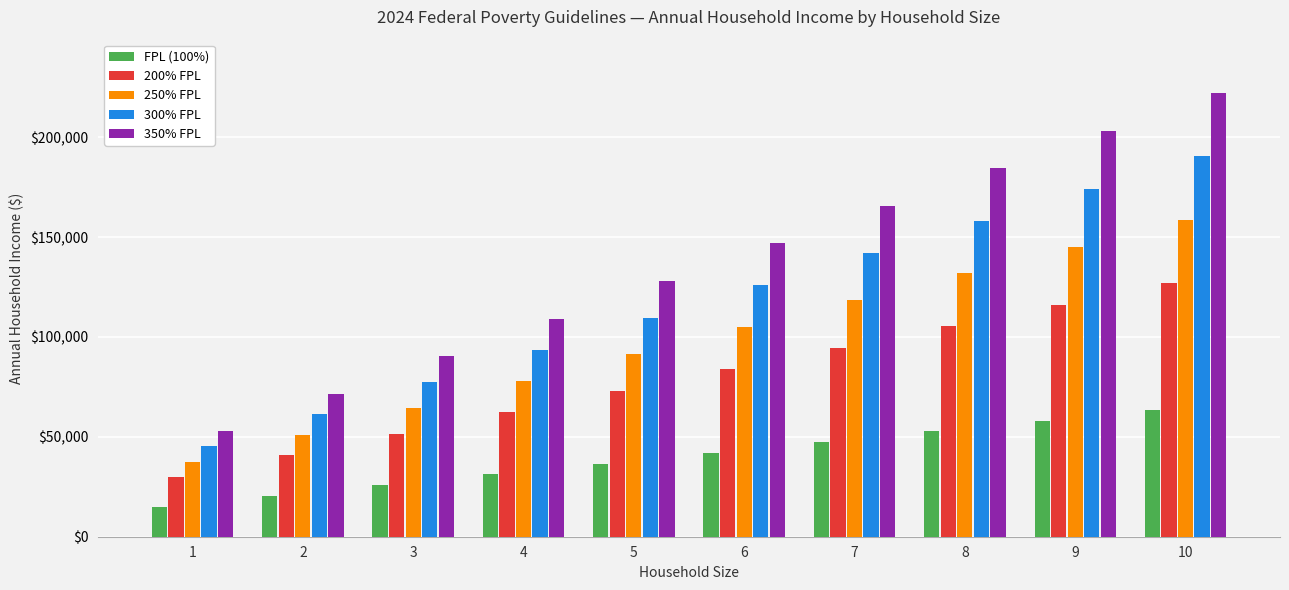

Is the value of FPL (100%) at 3 greater than the value of 300% FPL at 7?

No